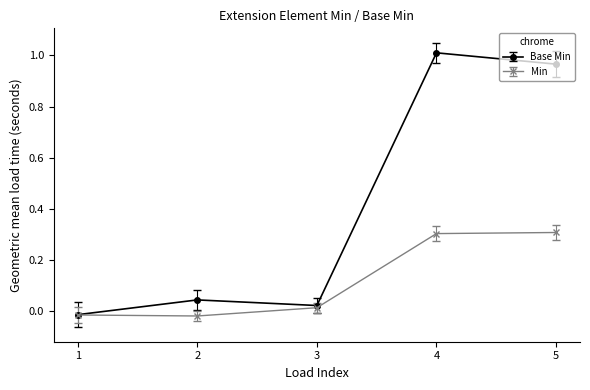

True or false: Base Min has a value of 0.3 at 4.

False